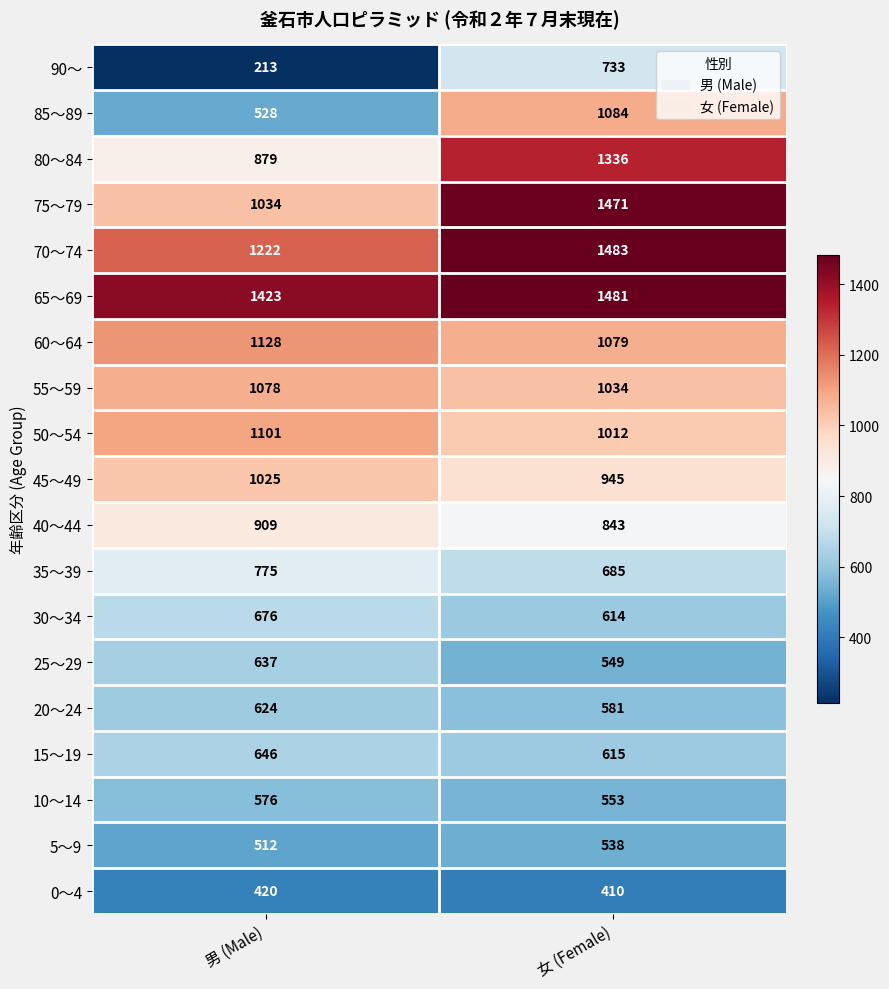

Is the value of 90～ at 男 (Male) greater than the value of 45～49 at 男 (Male)?

No